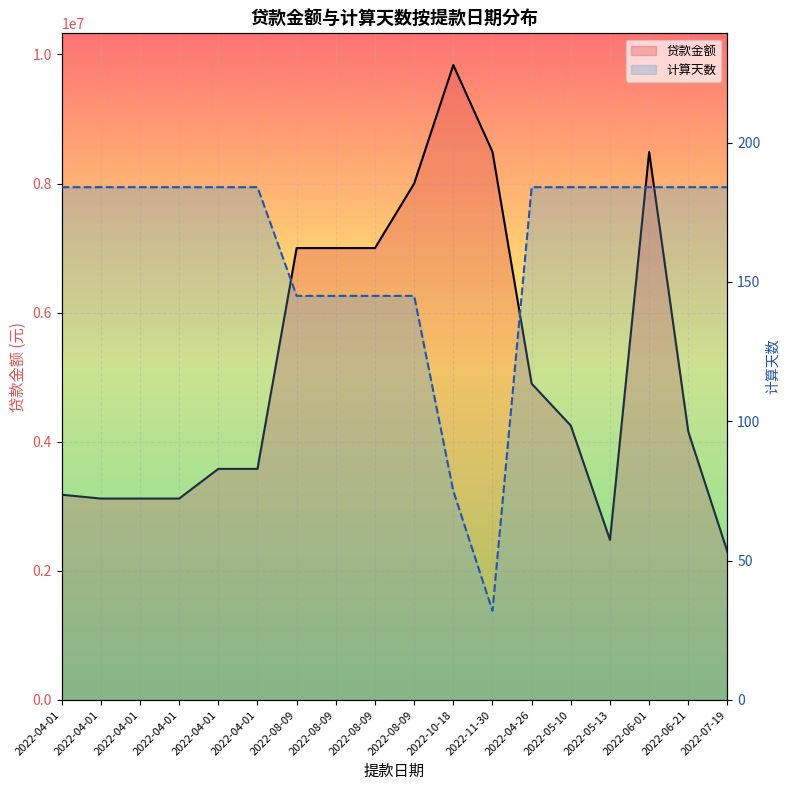

Which category has the highest value in the 贷款金额_line series?

2022-10-18